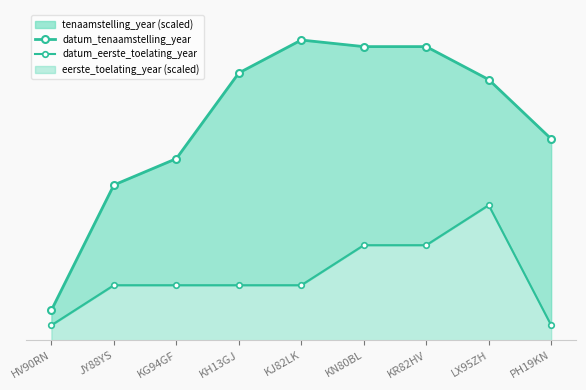

True or false: datum_tenaamstelling_year and datum_eerste_toelating_year cross at least once.

False